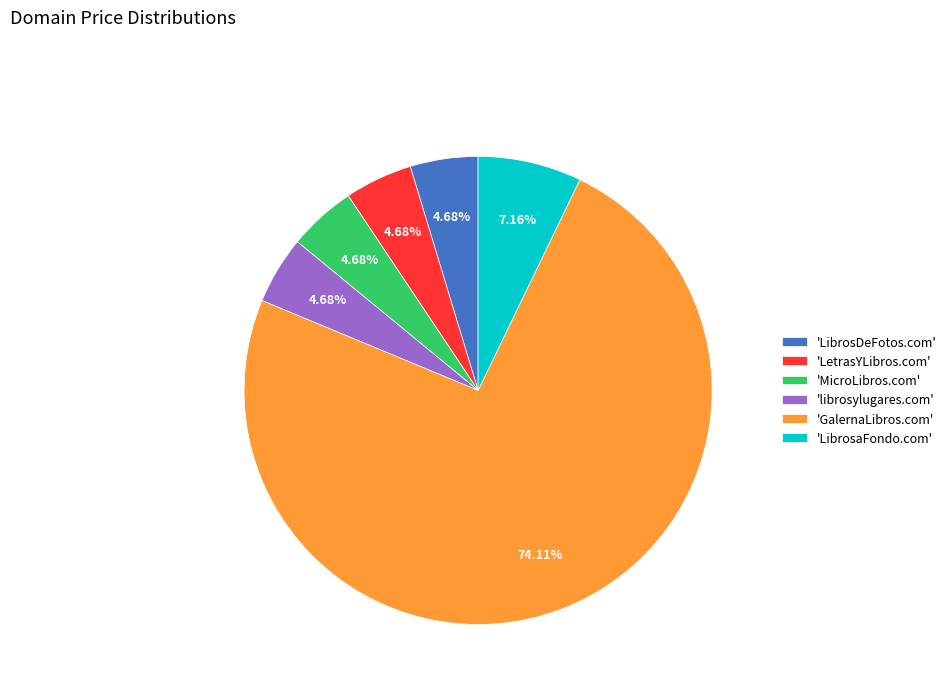

Do 'LetrasYLibros.com' and 'LibrosDeFotos.com' together represent more than half of the pie?

No